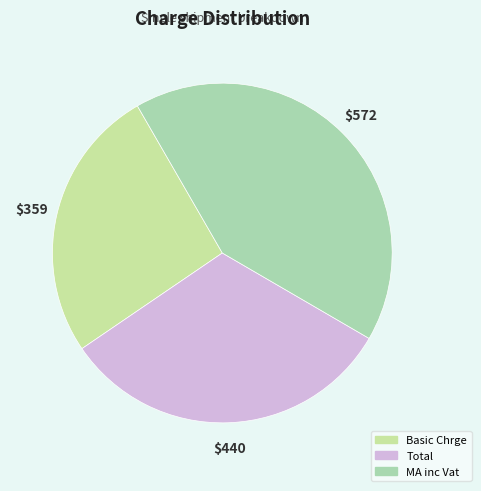

True or false: Basic Chrge accounts for 26% of the total.

True